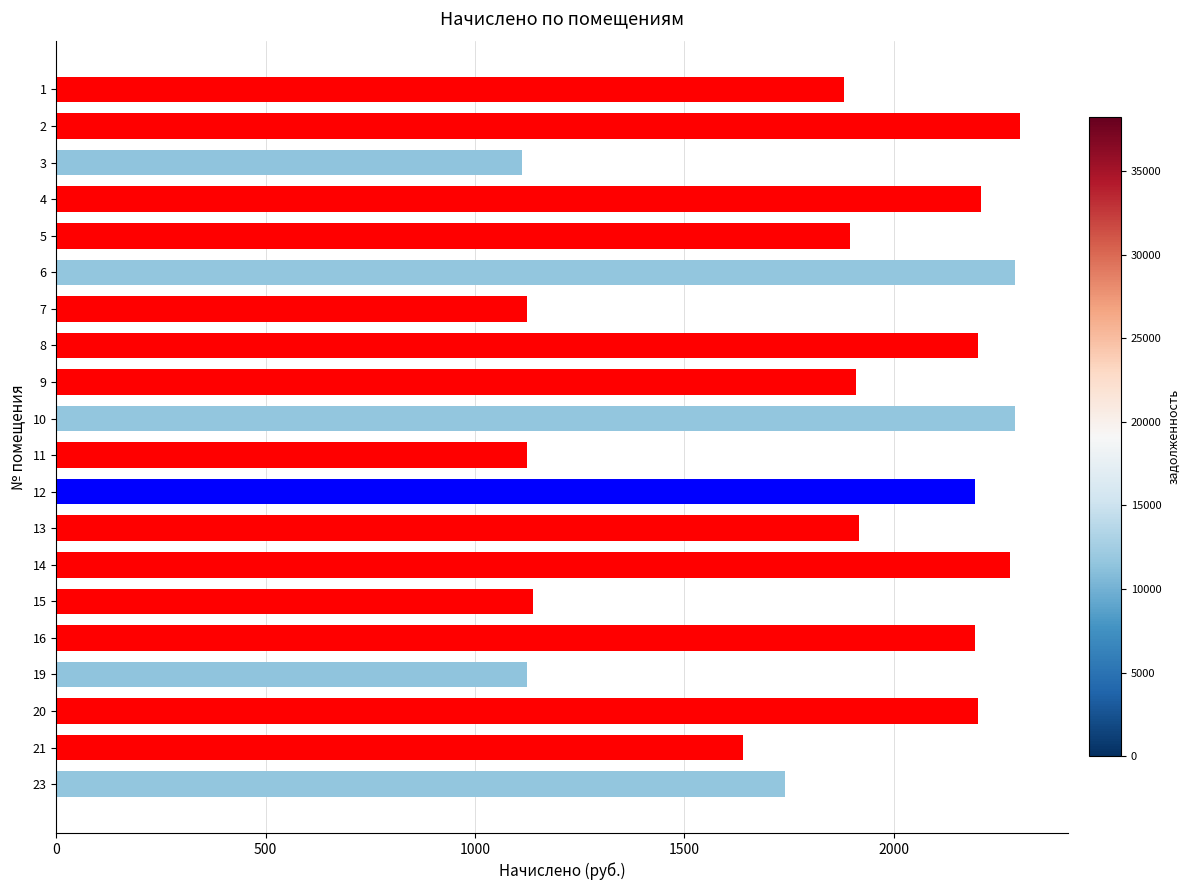

The value at 4 is 3814.9. True or false?

False